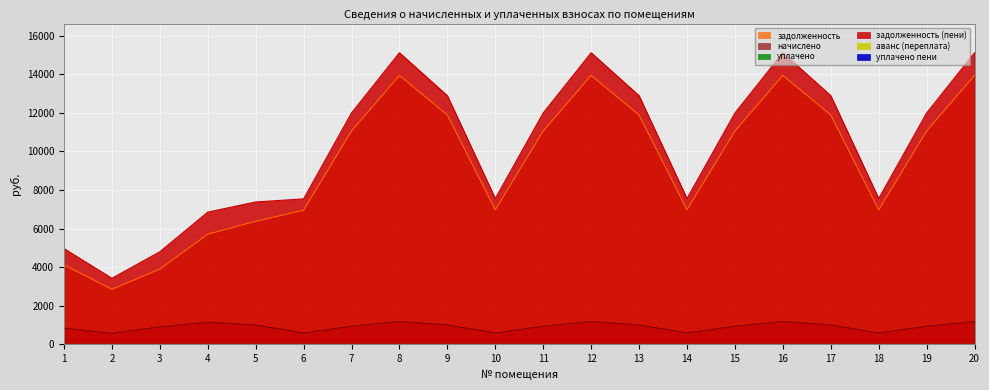

Count the number of categories in the chart.

20